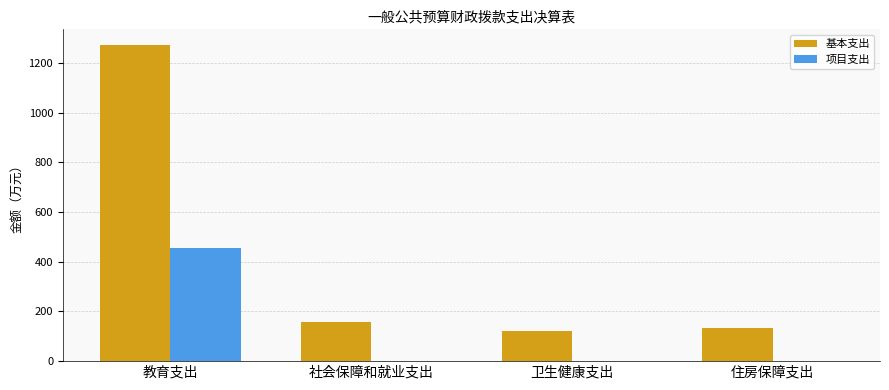

At which label does 基本支出 reach its peak?

教育支出